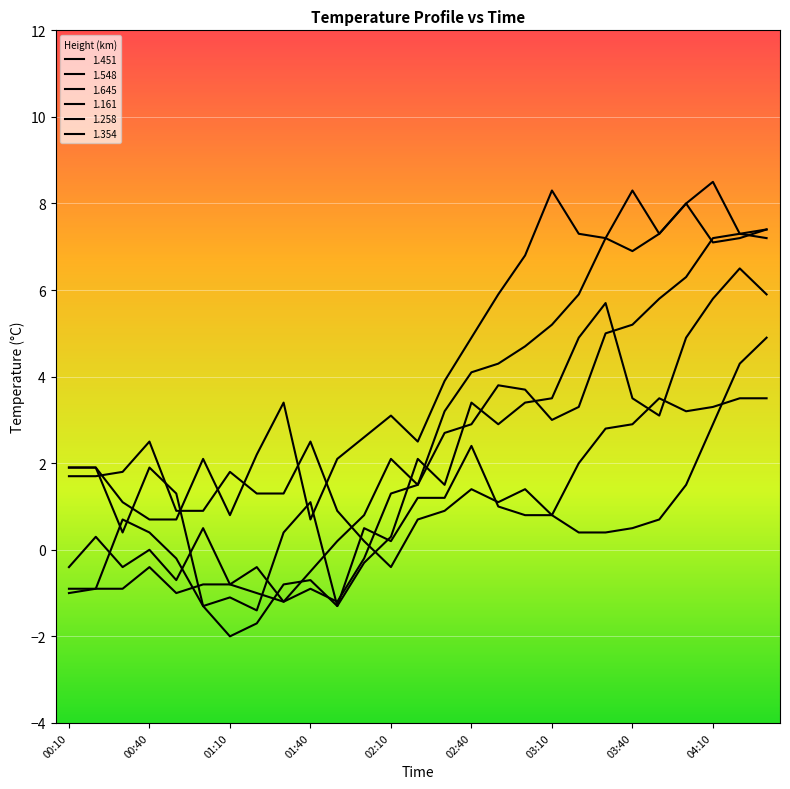

Is this an area chart (filled region under the line)?

No